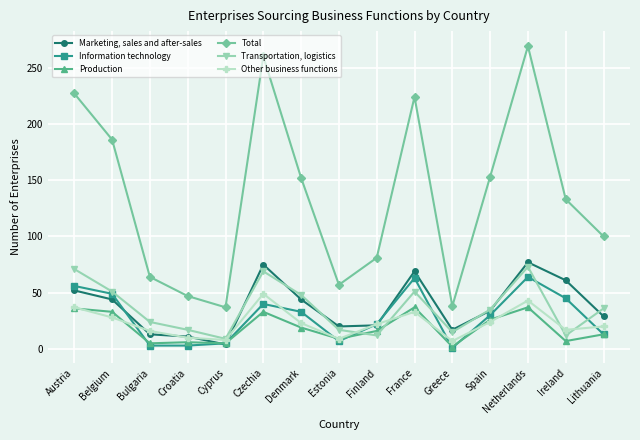

True or false: Information technology has a value of 1 at Greece.

True